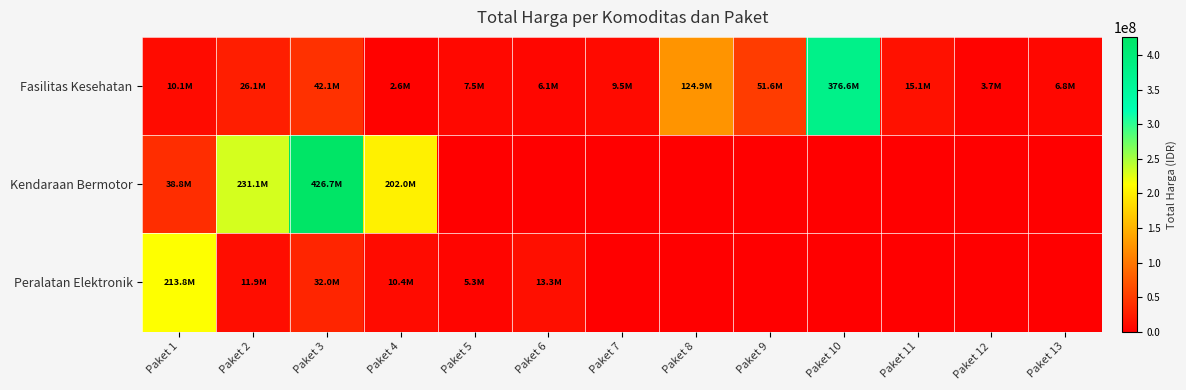

Count the number of categories in the chart.

13